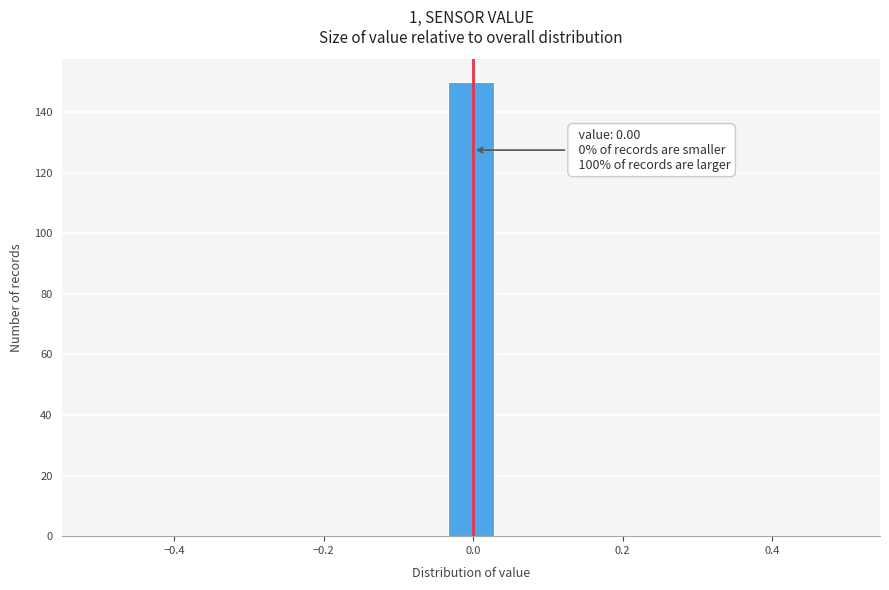

Read against the x-axis, roughly where is the centre of the tallest bar?

0.00